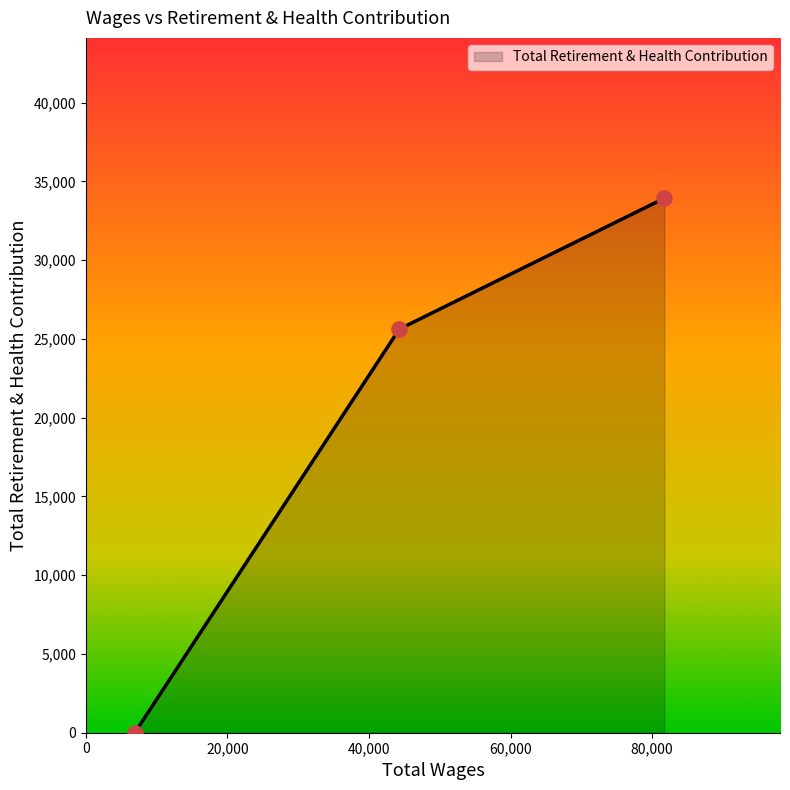

What is the sum of all values?

59559